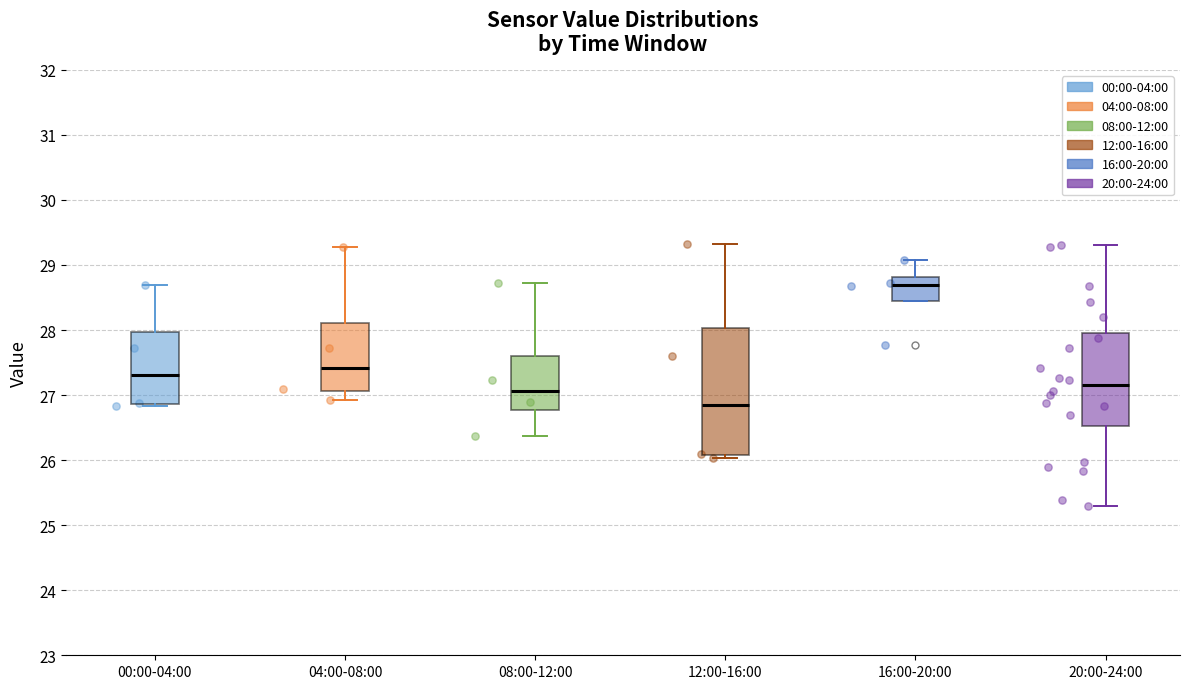

Reading left to right, transcribe this box plot: for each box, give where its median line is, the range the box spans, and where its two whiskers end, as read against the y-axis. The values are not printed on the chart, so give them approximately, as read against the axis.

00:00-04:00: median 27.3, box 26.9 to 28.0, whiskers 26.8 to 28.7
04:00-08:00: median 27.4, box 27.1 to 28.1, whiskers 26.9 to 29.3
08:00-12:00: median 27.1, box 26.8 to 27.6, whiskers 26.4 to 28.7
12:00-16:00: median 26.9, box 26.1 to 28.0, whiskers 26.0 to 29.3
16:00-20:00: median 28.7, box 28.4 to 28.8, whiskers 28.4 to 29.1
20:00-24:00: median 27.2, box 26.5 to 28.0, whiskers 25.3 to 29.3